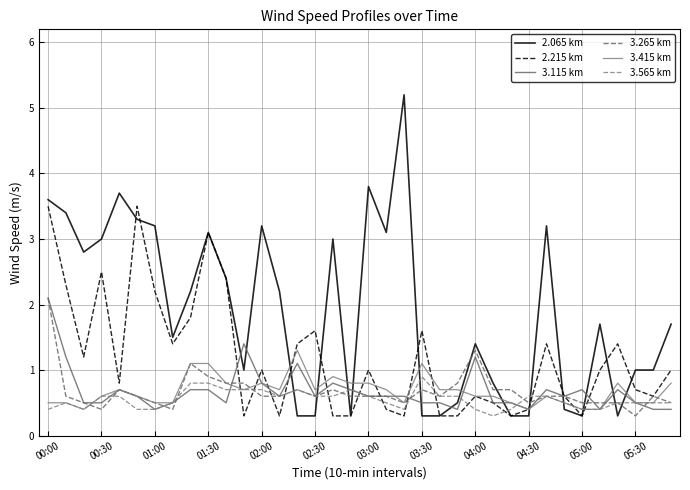

Reading left to right, extract all data points from this chart.

2.065 km: 3.6	3.4	2.8	3.0	3.7	3.3	3.2	1.5	2.2	3.1	2.4	1.0	3.2	2.2	0.3	0.3	3.0	0.3	3.8	3.1	5.2	0.3	0.3	0.5	1.4	0.8	0.3	0.3	3.2	0.4	0.3	1.7	0.3	1.0	1.0	1.7
2.215 km: 3.5	2.3	1.2	2.5	0.8	3.5	2.2	1.4	1.8	3.1	2.4	0.3	1.0	0.3	1.4	1.6	0.3	0.3	1.0	0.4	0.3	1.6	0.3	0.3	0.6	0.5	0.3	0.4	1.4	0.6	0.3	1.0	1.4	0.7	0.6	1.0
3.115 km: 2.1	1.2	0.5	0.5	0.7	0.6	0.4	0.5	0.7	0.7	0.5	1.4	0.8	0.6	1.1	0.6	0.8	0.7	0.6	0.6	0.6	0.5	0.5	0.4	1.2	0.5	0.5	0.4	0.7	0.6	0.7	0.4	0.7	0.5	0.4	0.4
3.265 km: 2.1	0.6	0.5	0.4	0.7	0.6	0.5	0.4	1.1	0.9	0.8	0.8	0.6	0.6	0.7	0.6	0.7	0.6	0.6	0.6	0.5	0.7	0.6	0.8	1.3	0.7	0.7	0.5	0.6	0.6	0.5	0.5	0.5	0.3	0.6	0.5
3.415 km: 0.5	0.5	0.4	0.6	0.7	0.6	0.5	0.5	1.1	1.1	0.8	0.7	0.8	0.7	1.3	0.7	0.9	0.8	0.8	0.7	0.5	1.1	0.7	0.7	0.6	0.6	0.5	0.4	0.6	0.5	0.4	0.4	0.8	0.5	0.5	0.8
3.565 km: 0.4	0.5	0.4	0.6	0.6	0.4	0.4	0.5	0.8	0.8	0.7	0.7	0.7	0.6	0.7	0.6	0.6	0.7	0.6	0.5	0.4	0.9	0.6	0.6	0.4	0.3	0.4	0.6	0.6	0.5	0.4	0.4	0.5	0.5	0.5	0.5